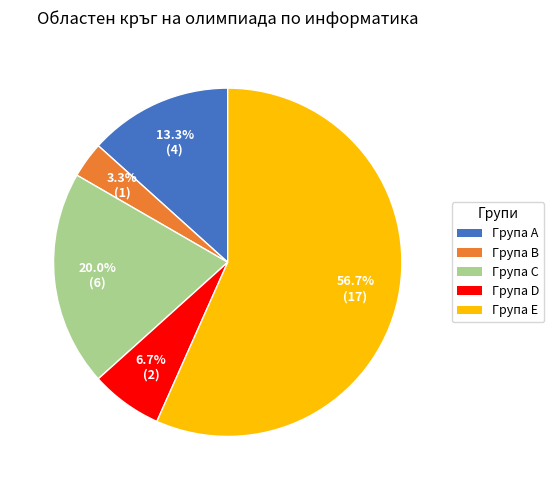

Rank the categories by value from lowest to highest.

Група B, Група D, Група A, Група C, Група E